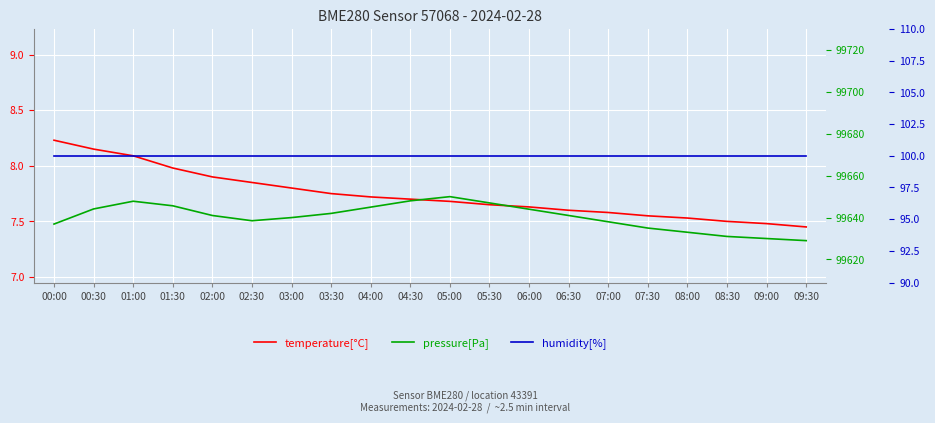

How many data points in pressure[Pa] are above 99641?

9